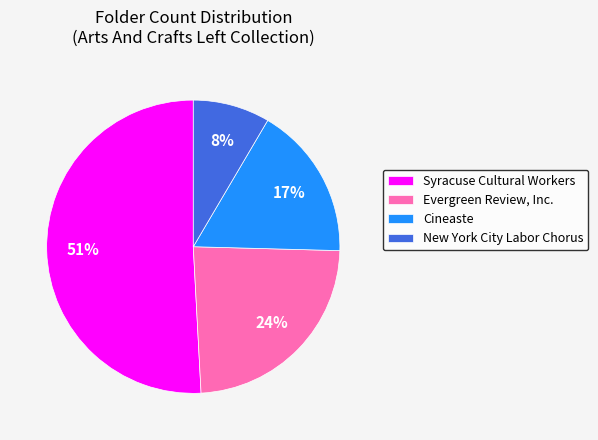

Which category has the biggest portion of the pie?

Syracuse Cultural Workers